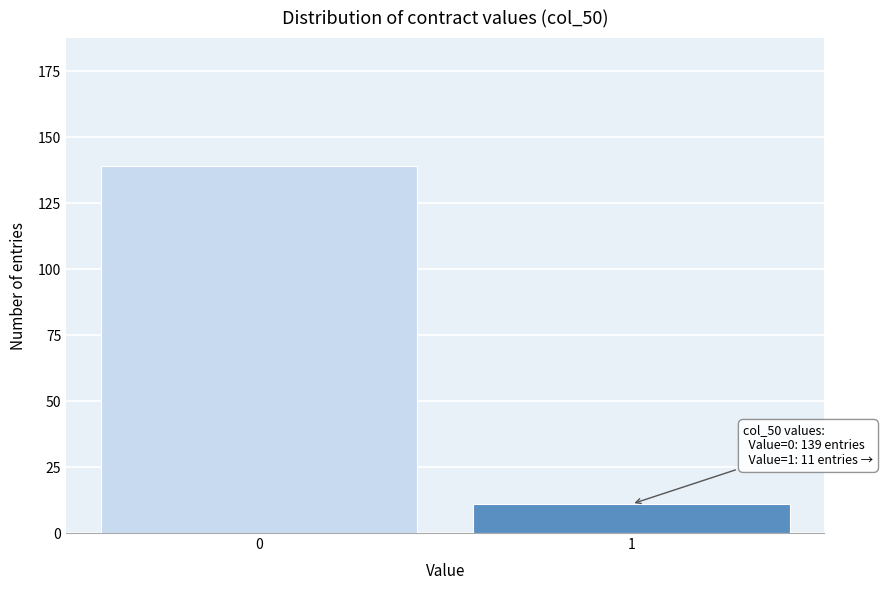

Reading left to right, extract all data points from this chart.

0=139	1=11